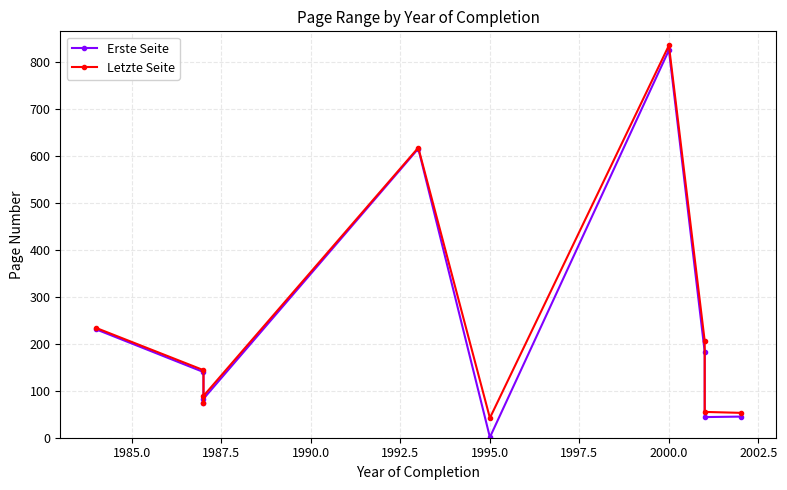

How many interior local valleys does the Erste Seite series have?

3